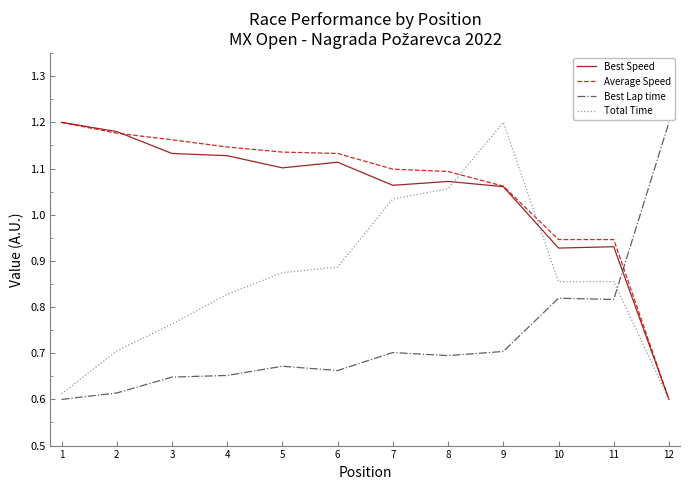

True or false: Average Speed has a value of 0.6 at 5.

False